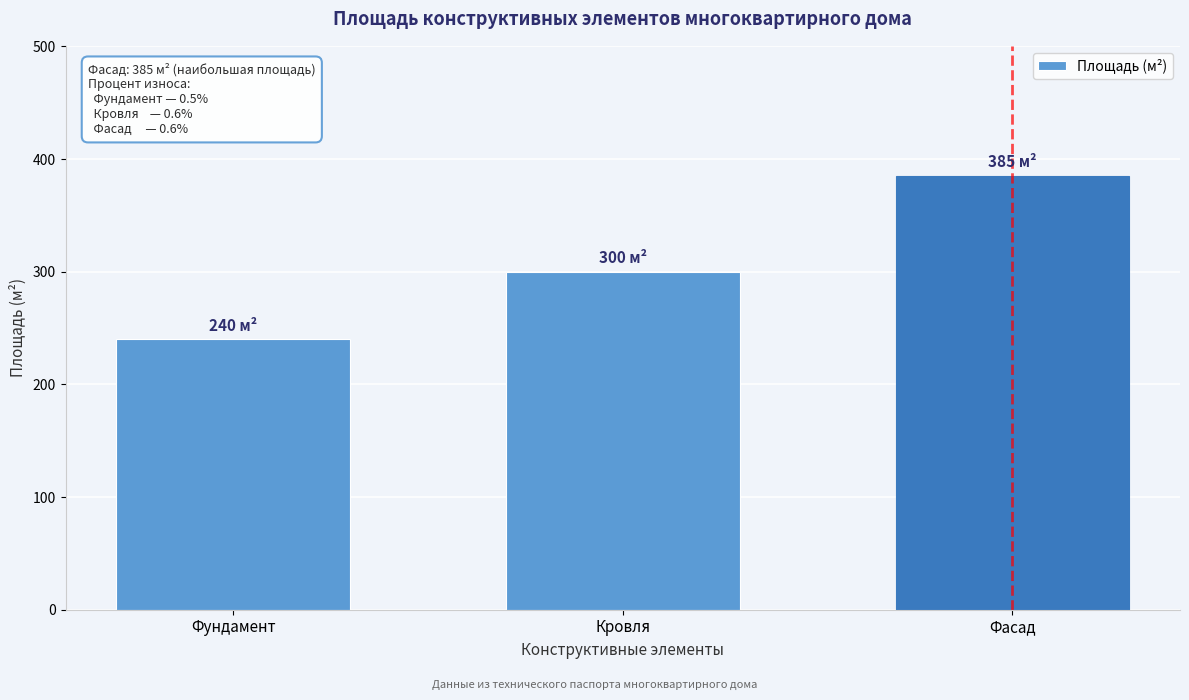

Reading left to right, what are all the values shown in this chart?

240	300	385